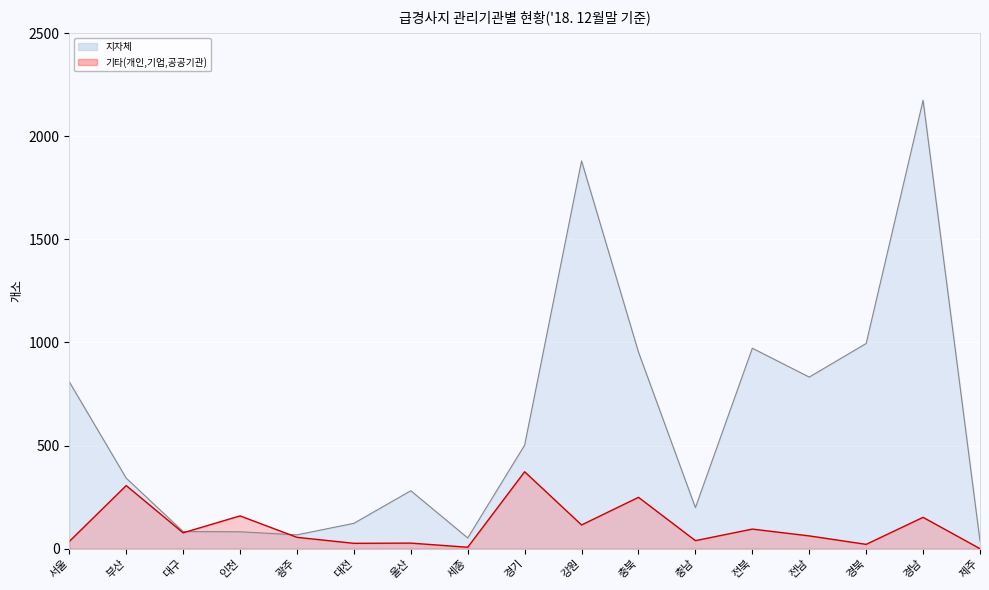

After their last crossing, which series has the higher values: 기타(개인,기업,공공기관) or 지자체?

지자체